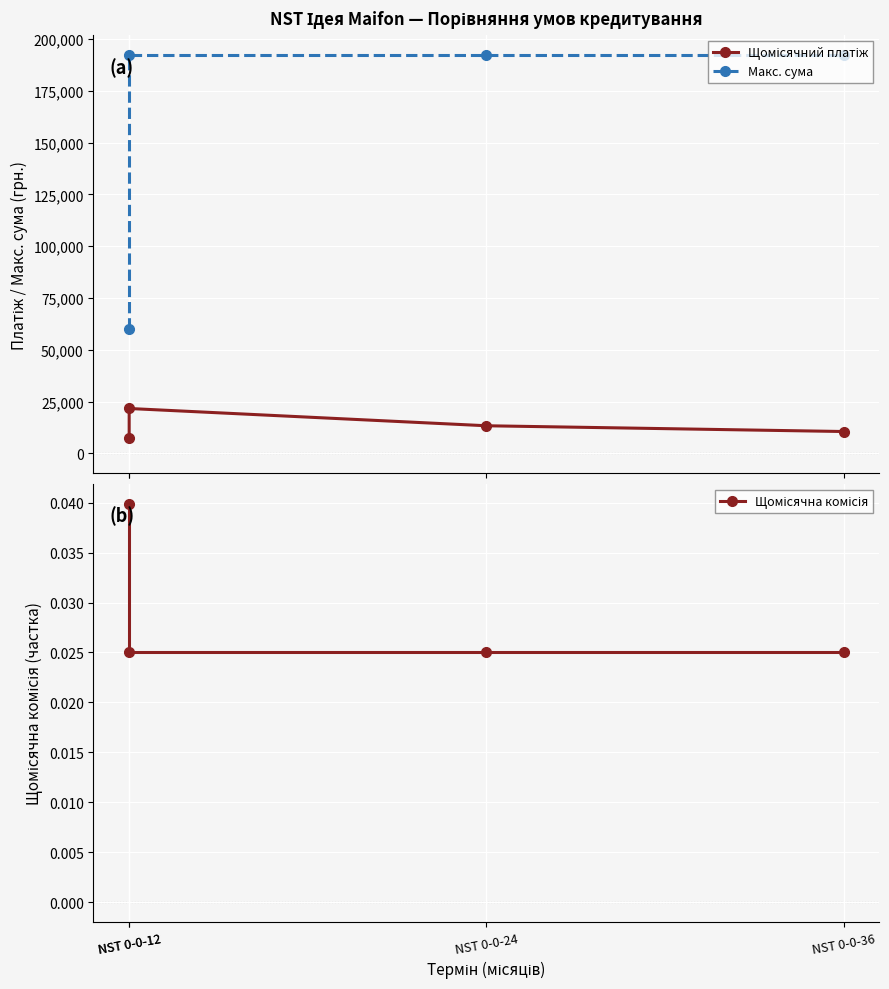

True or false: Щомісячний платіж has more than 2 interior local peaks.

False